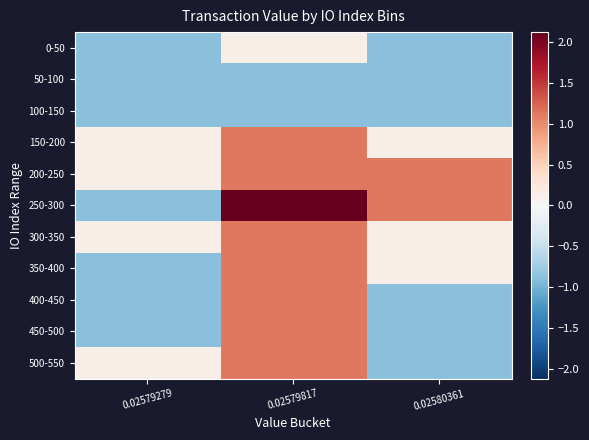

What is the greatest value displayed?

2.1